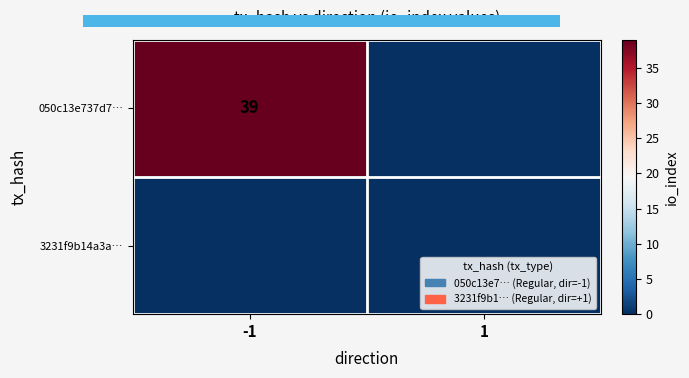

The value of 050c13e737d7… at -1 is 39. True or false?

True